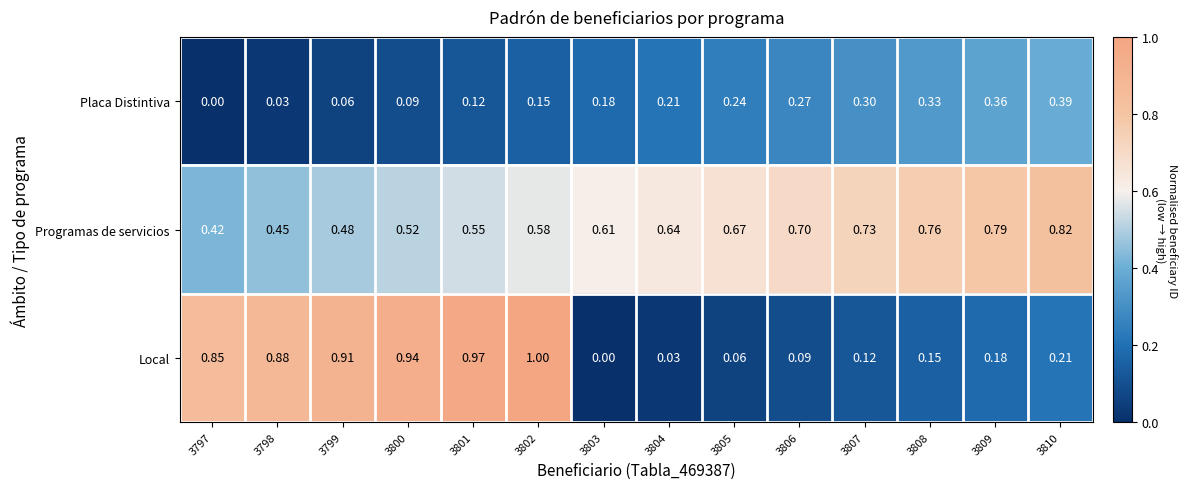

Which series has the largest total across all categories?

Programas de servicios